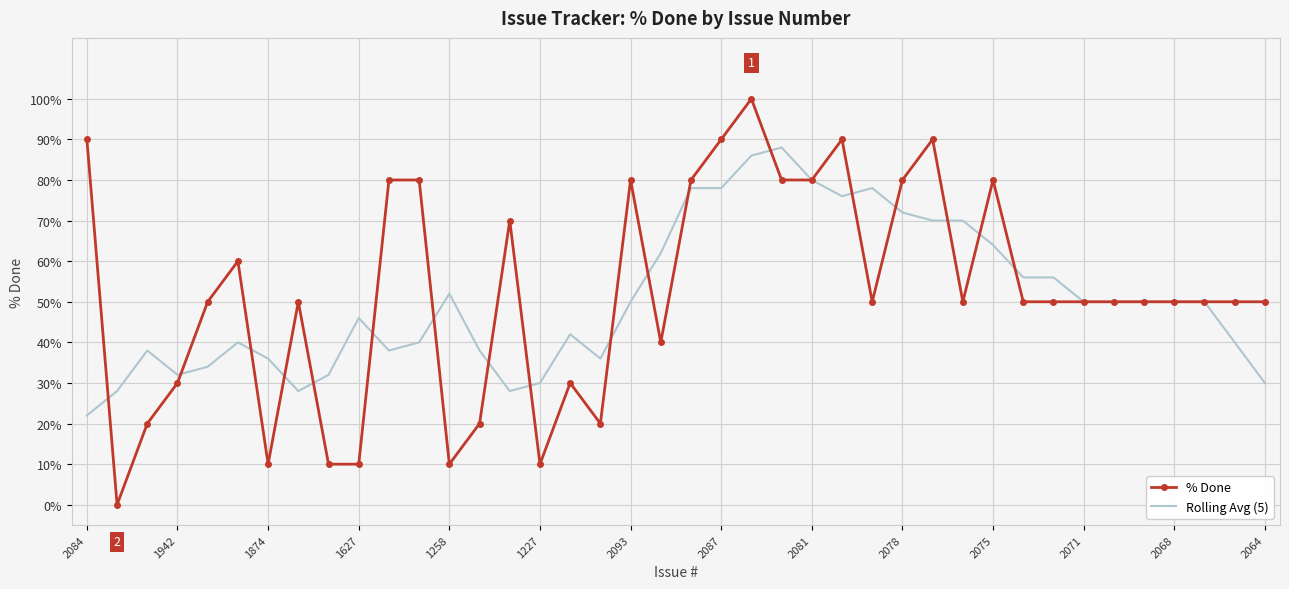

Reading right to left, list all the values displayed in this chart.

% Done: 50	50	50	50	50	50	50	50	50	80	50	90	80	50	90	80	80	100	90	80	40	80	20	30	10	70	20	10	80	80	10	10	50	10	60	50	30	20	0	90
Rolling Avg (5): 30	40	50	50	50	50	50	56	56	64	70	70	72	78	76	80	88	86	78	78	62	50	36	42	30	28	38	52	40	38	46	32	28	36	40	34	32	38	28	22